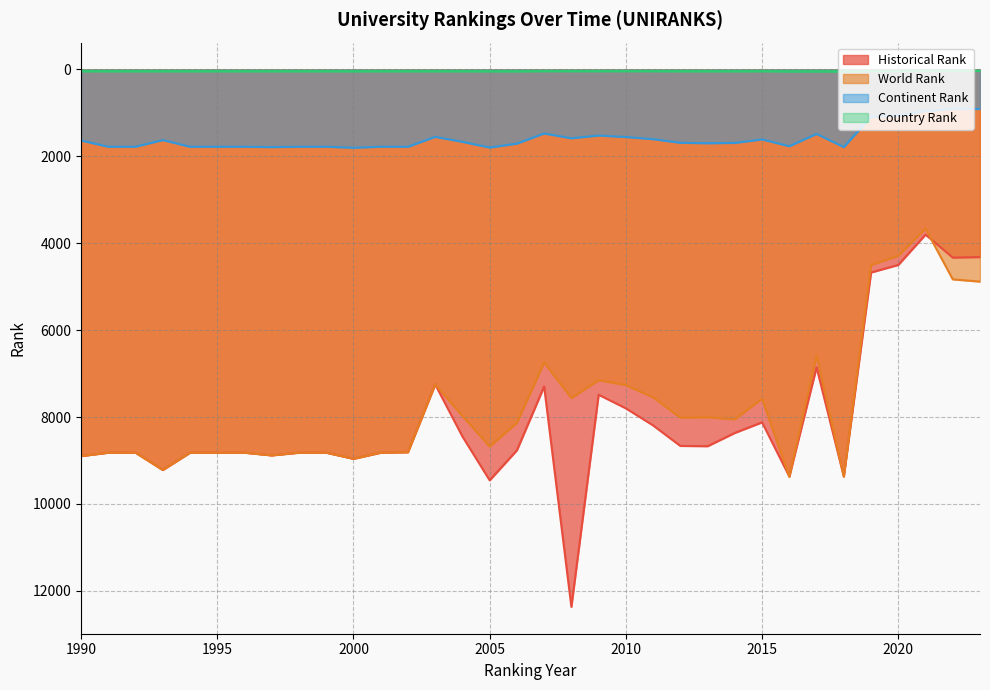

True or false: country rank and world rank cross at least once.

False